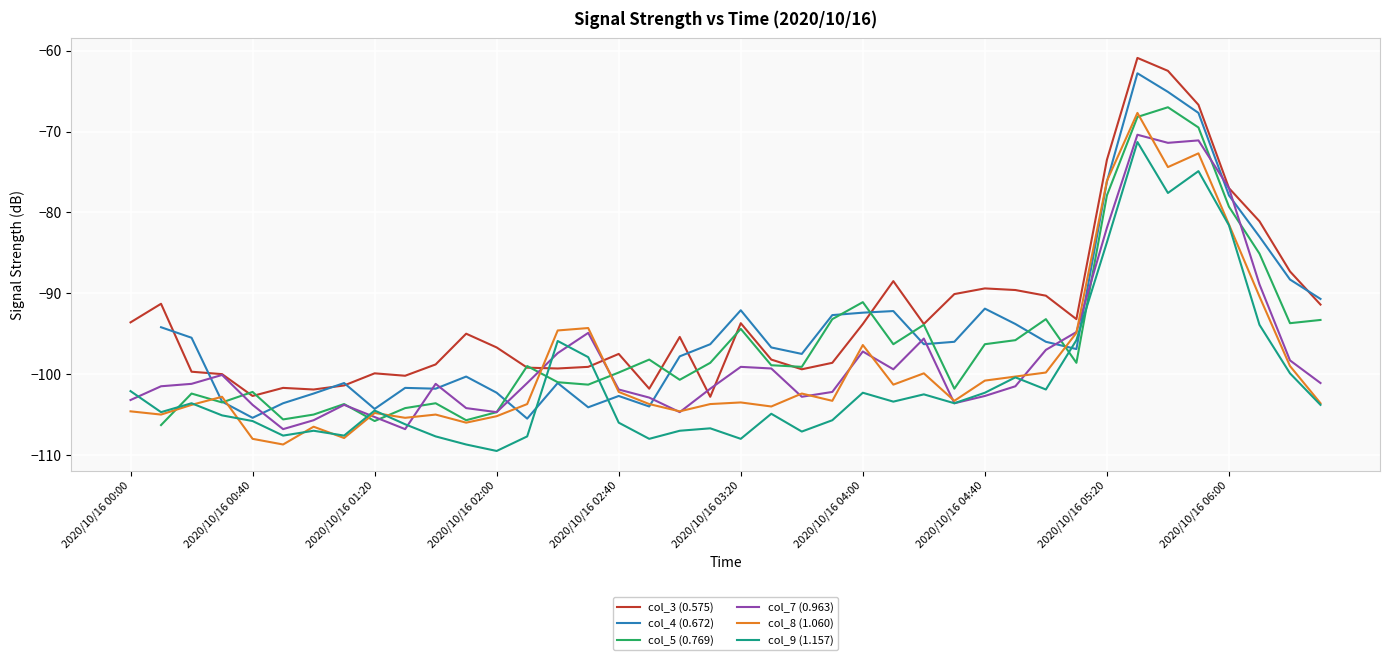

What is the sum of all col_3 (0.575) values?

-3697.0